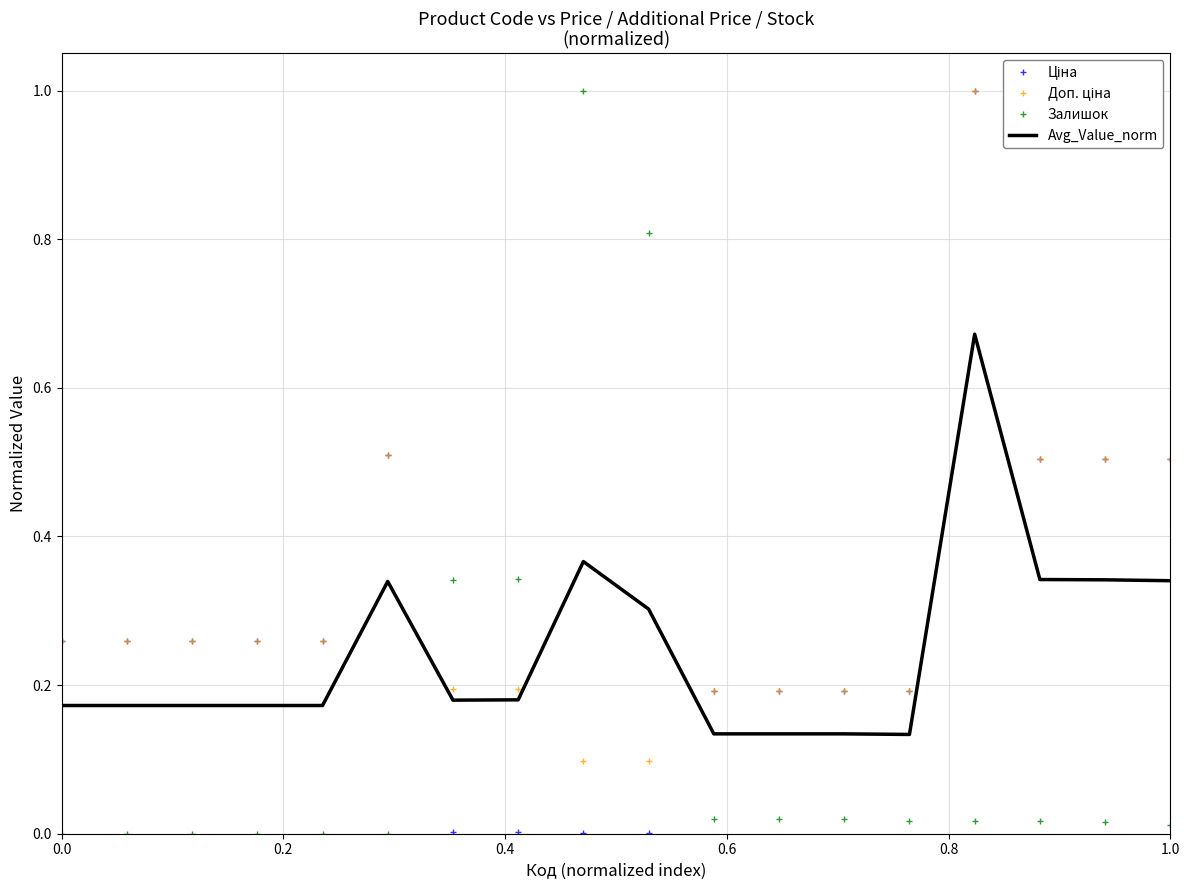

What is the maximum value for Залишок?

1.0